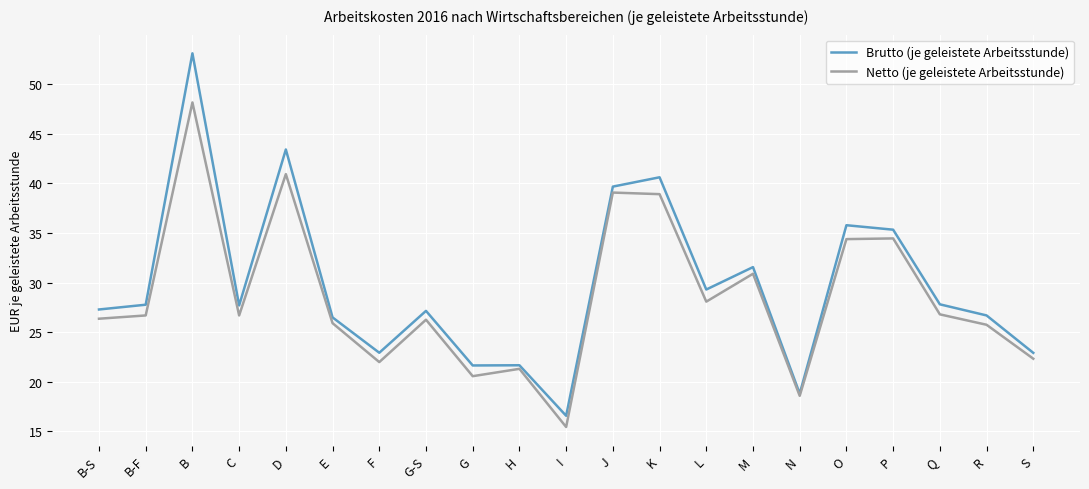

At which category is the sum across all series the highest?

B